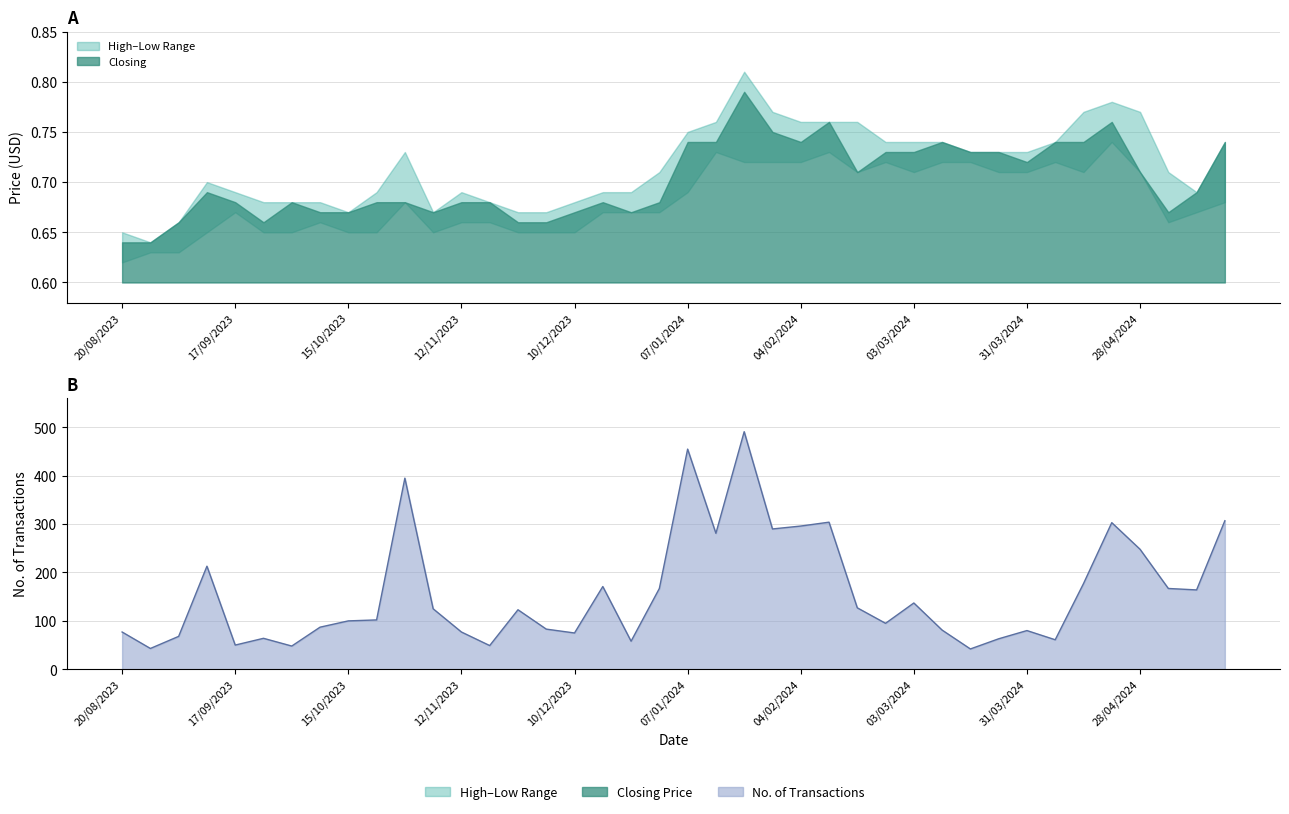

Which series changed the most between 04/02/2024 and 17/12/2023?

No. of Trans